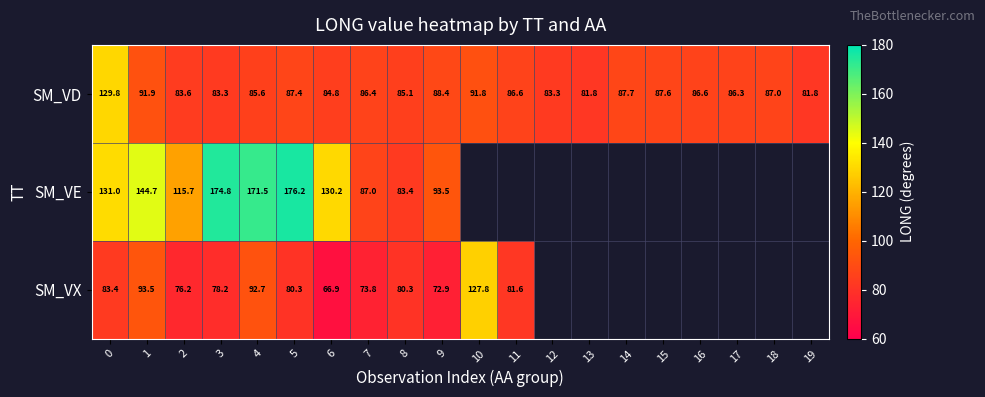

How many values in the SM_VD series are below 86?

8